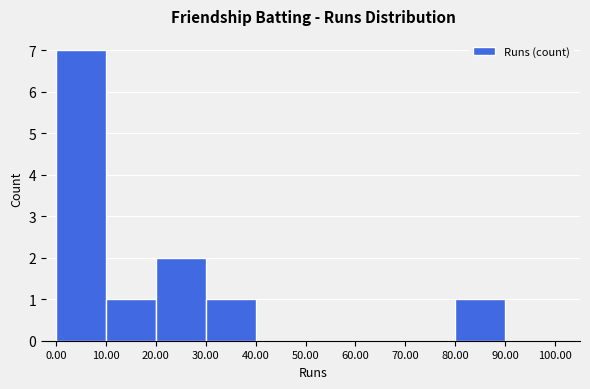

How tall is the bar that spans 10.00 to 20.00 on the x-axis? The values are not printed on the chart, so give them approximately, as read against the axis.

1